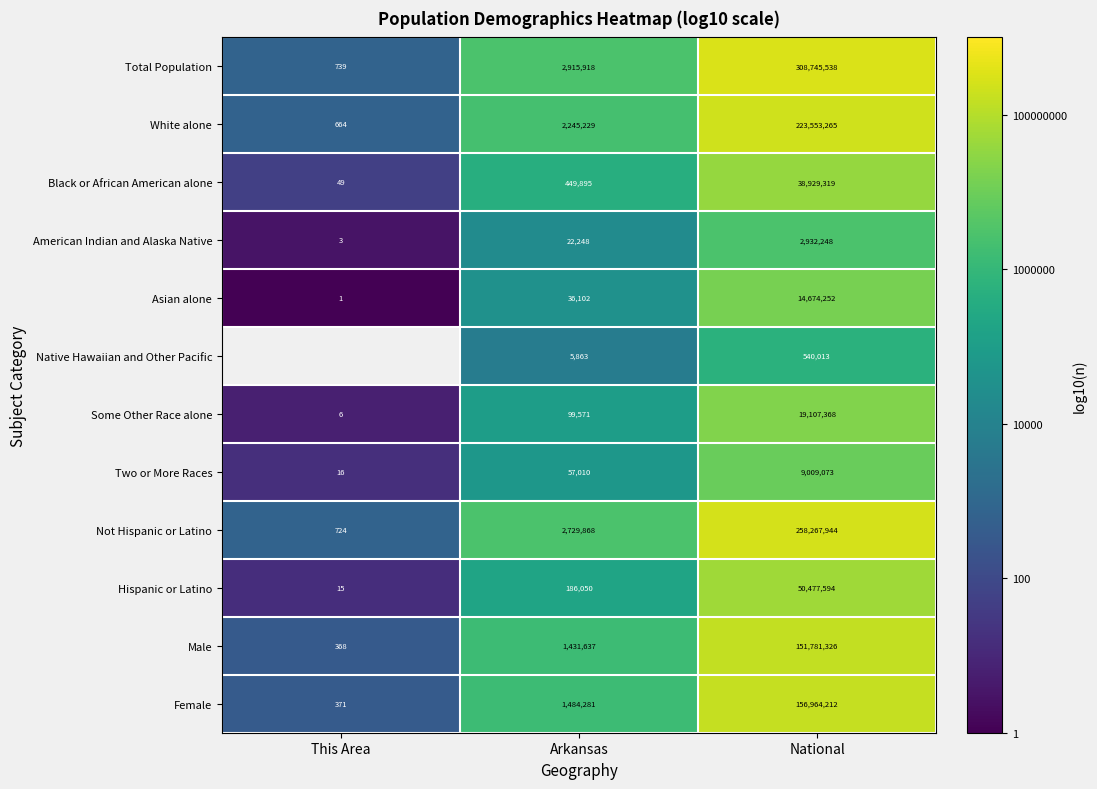

At which label does Total Population reach its minimum?

This Area